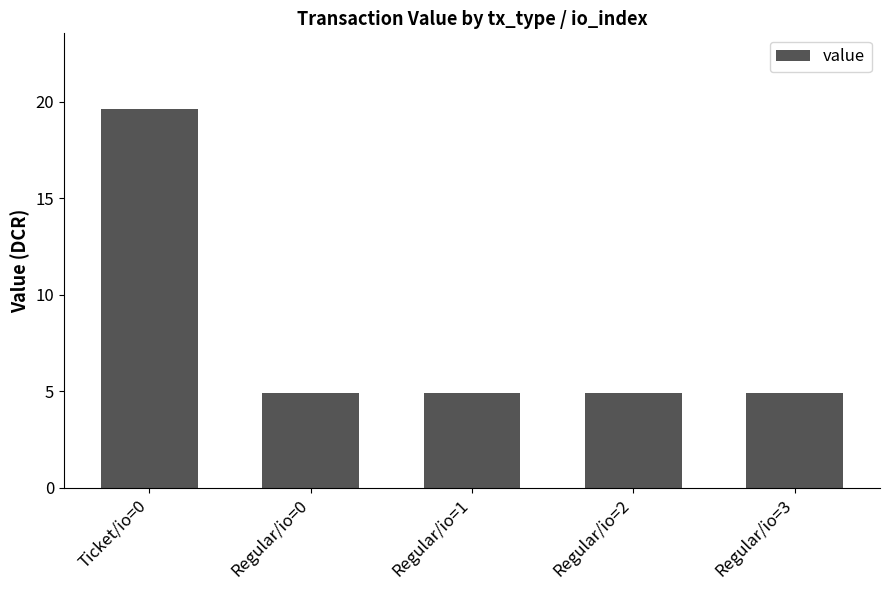

Reading left to right, what are all the values shown in this chart?

Ticket/io=0=19.6	Regular/io=0=4.9	Regular/io=1=4.9	Regular/io=2=4.9	Regular/io=3=4.9